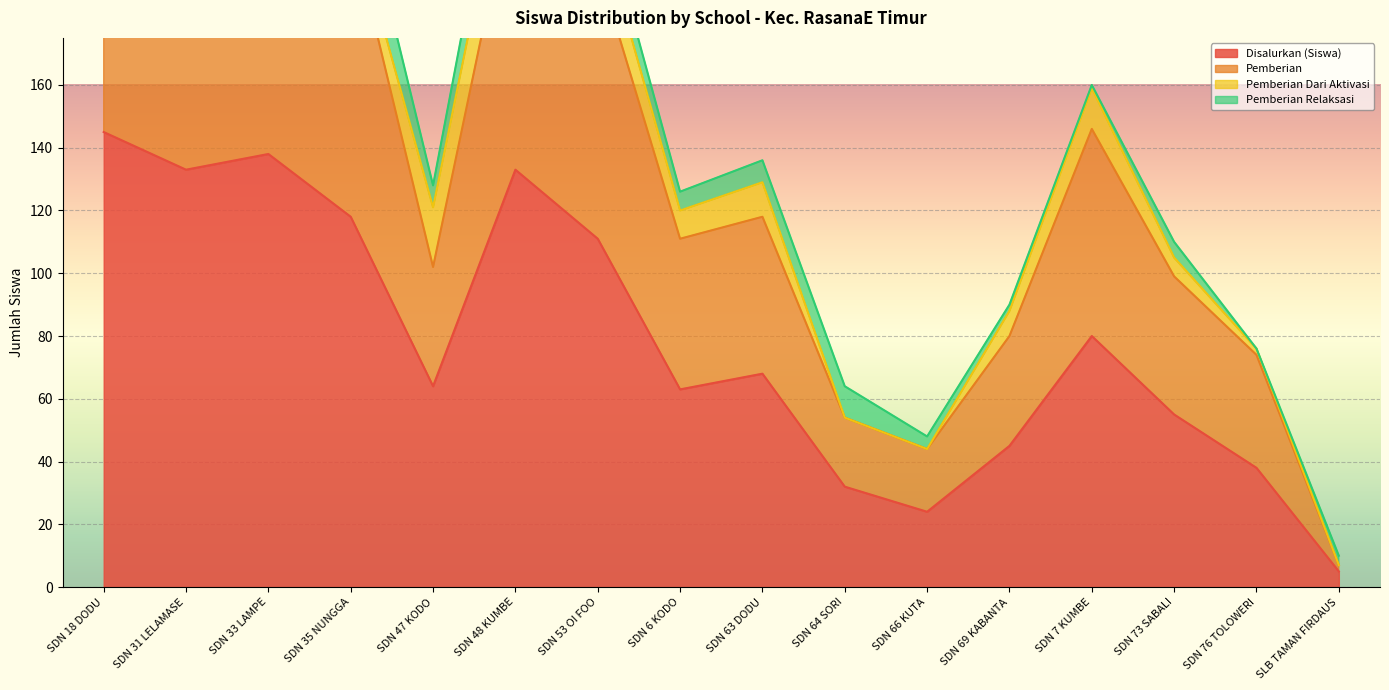

Rank the categories by Pemberian value from lowest to highest.

SLB TAMAN FIRDAUS, SDN 66 KUTA, SDN 64 SORI, SDN 76 TOLOWERI, SDN 69 KABANTA, SDN 73 SABALI, SDN 47 KODO, SDN 6 KODO, SDN 63 DODU, SDN 7 KUMBE, SDN 53 OI FOO, SDN 35 NUNGGA, SDN 31 LELAMASE, SDN 48 KUMBE, SDN 33 LAMPE, SDN 18 DODU